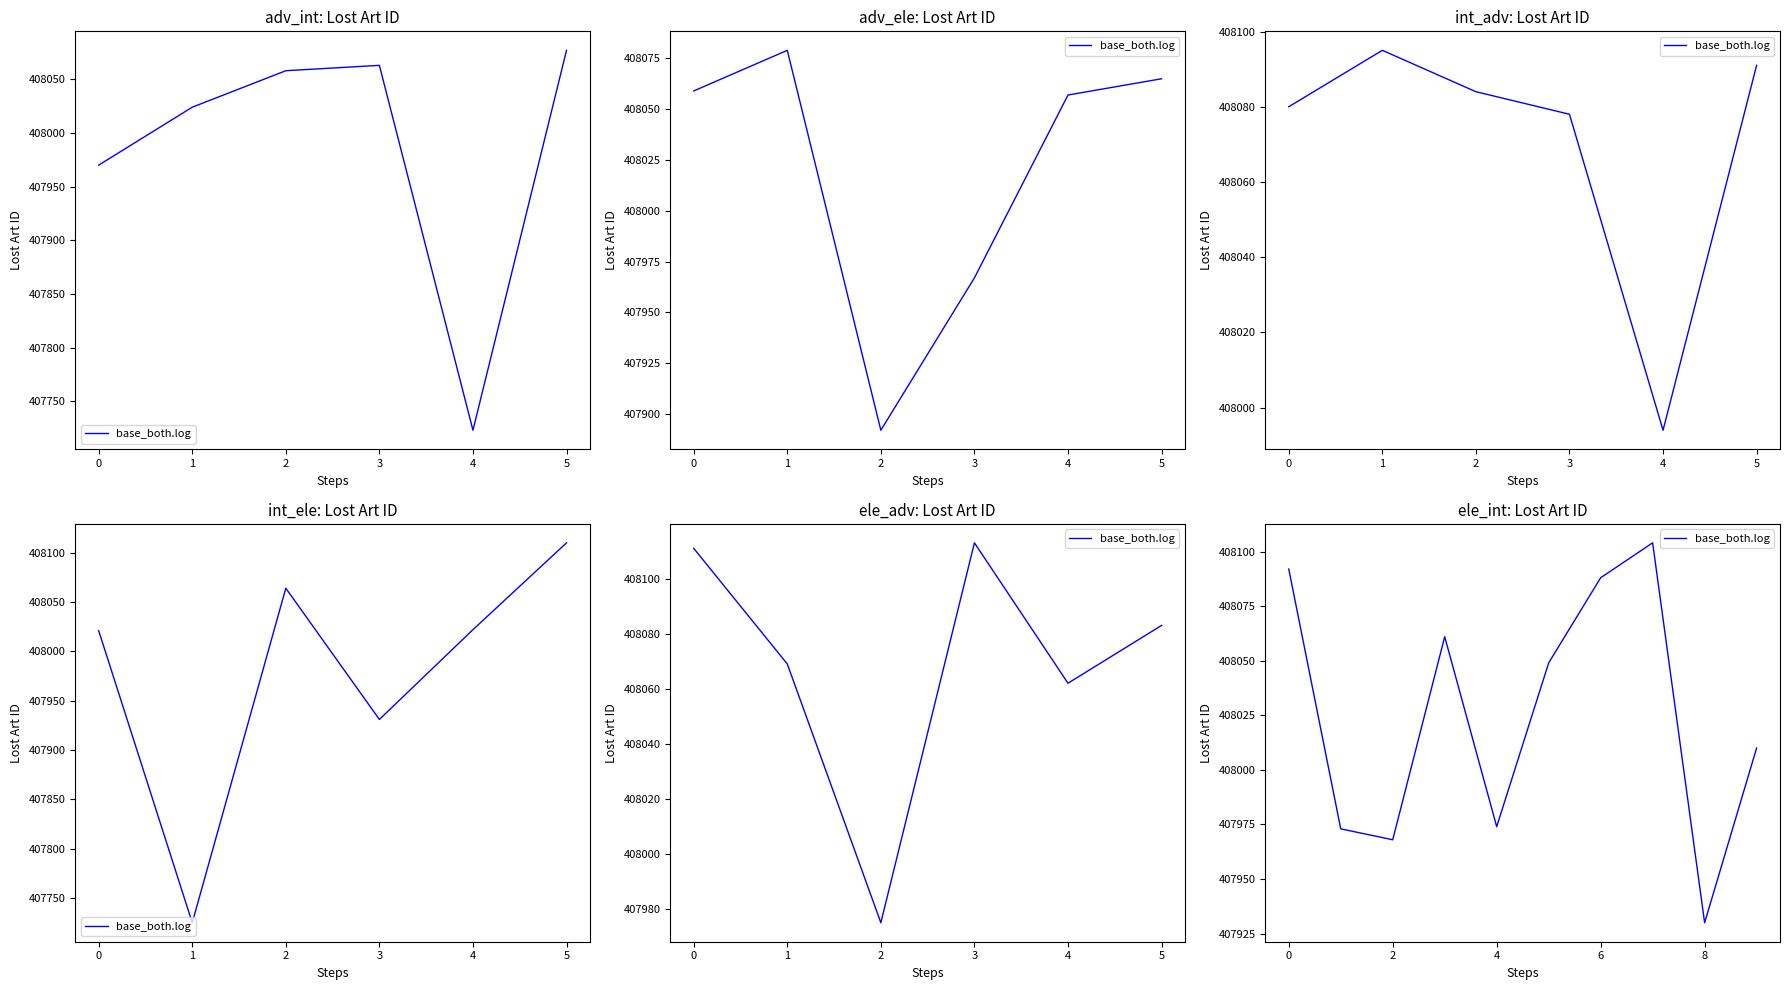

What is the value of the 7th point from the left?

408088